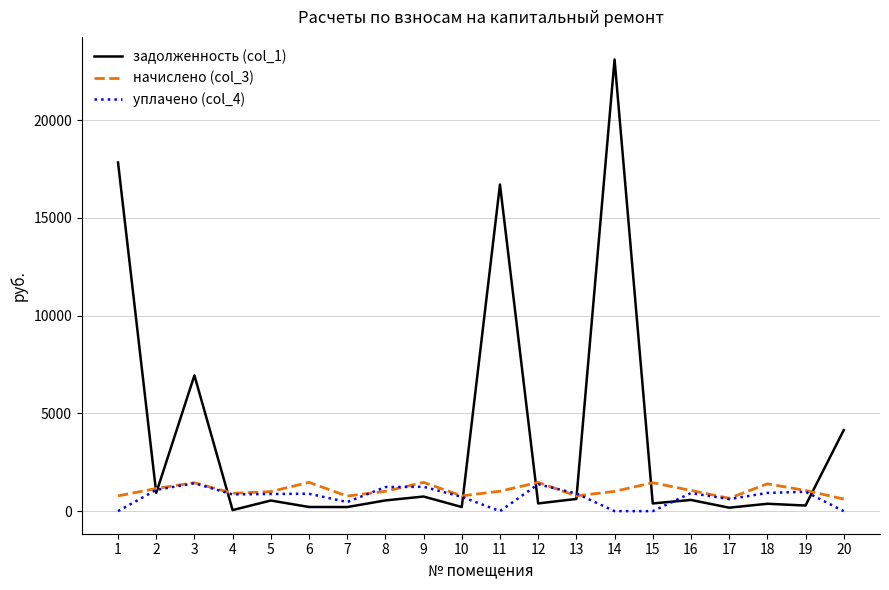

The задолженность (col_1) series shows 6279.9 at 20. True or false?

False